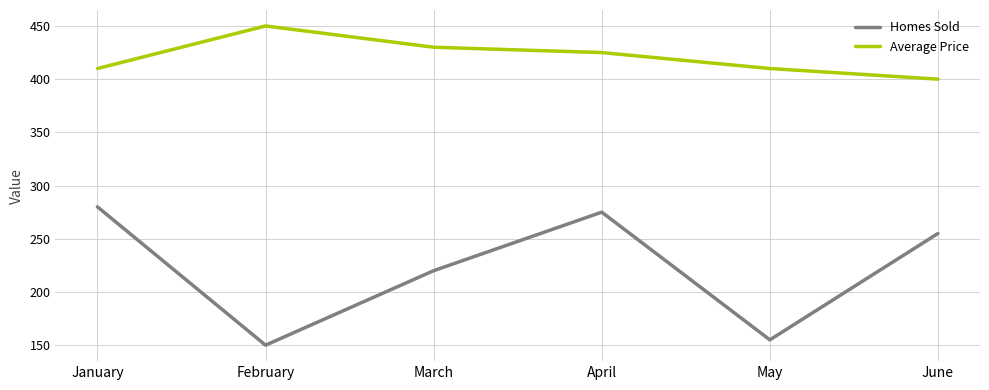

In Homes Sold, how many points are lower than both neighbors (excluding endpoints)?

2